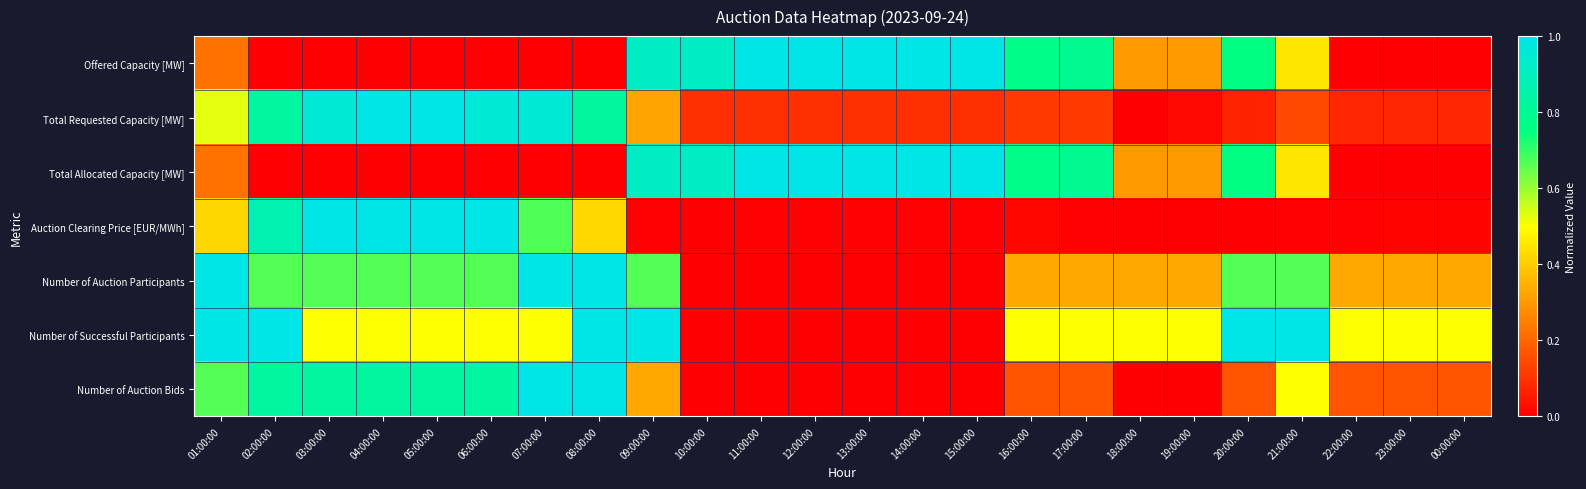

Reading left to right, what are all the values shown in this chart?

Offered Capacity [MW]: 01:00:00=0.2	02:00:00=0.0	03:00:00=0.0	04:00:00=0.0	05:00:00=0.0	06:00:00=0.0	07:00:00=0.0	08:00:00=0.0	09:00:00=0.9	10:00:00=0.9	11:00:00=1.0	12:00:00=1.0	13:00:00=1.0	14:00:00=1.0	15:00:00=1.0	16:00:00=0.8	17:00:00=0.8	18:00:00=0.3	19:00:00=0.3	20:00:00=0.8	21:00:00=0.5	22:00:00=0.0	23:00:00=0.0	00:00:00=0.0
Total Requested Capacity [MW]: 01:00:00=0.5	02:00:00=0.8	03:00:00=1.0	04:00:00=1.0	05:00:00=1.0	06:00:00=1.0	07:00:00=1.0	08:00:00=0.8	09:00:00=0.3	10:00:00=0.1	11:00:00=0.1	12:00:00=0.1	13:00:00=0.1	14:00:00=0.1	15:00:00=0.1	16:00:00=0.1	17:00:00=0.1	18:00:00=0.0	19:00:00=0.0	20:00:00=0.1	21:00:00=0.1	22:00:00=0.1	23:00:00=0.1	00:00:00=0.1
Total Allocated Capacity [MW]: 01:00:00=0.2	02:00:00=0.0	03:00:00=0.0	04:00:00=0.0	05:00:00=0.0	06:00:00=0.0	07:00:00=0.0	08:00:00=0.0	09:00:00=0.9	10:00:00=0.9	11:00:00=1.0	12:00:00=1.0	13:00:00=1.0	14:00:00=1.0	15:00:00=1.0	16:00:00=0.8	17:00:00=0.8	18:00:00=0.3	19:00:00=0.3	20:00:00=0.8	21:00:00=0.5	22:00:00=0.0	23:00:00=0.0	00:00:00=0.0
Auction Clearing Price [EUR/MWh]: 01:00:00=0.4	02:00:00=0.9	03:00:00=1.0	04:00:00=1.0	05:00:00=1.0	06:00:00=1.0	07:00:00=0.7	08:00:00=0.4	09:00:00=0.0	10:00:00=0.0	11:00:00=0.0	12:00:00=0.0	13:00:00=0.0	14:00:00=0.0	15:00:00=0.0	16:00:00=0.0	17:00:00=0.0	18:00:00=0.0	19:00:00=0.0	20:00:00=0.0	21:00:00=0.0	22:00:00=0.0	23:00:00=0.0	00:00:00=0.0
Number of Auction Participants: 01:00:00=1.0	02:00:00=0.7	03:00:00=0.7	04:00:00=0.7	05:00:00=0.7	06:00:00=0.7	07:00:00=1.0	08:00:00=1.0	09:00:00=0.7	10:00:00=0.0	11:00:00=0.0	12:00:00=0.0	13:00:00=0.0	14:00:00=0.0	15:00:00=0.0	16:00:00=0.3	17:00:00=0.3	18:00:00=0.3	19:00:00=0.3	20:00:00=0.7	21:00:00=0.7	22:00:00=0.3	23:00:00=0.3	00:00:00=0.3
Number of Successful Participants: 01:00:00=1.0	02:00:00=1.0	03:00:00=0.5	04:00:00=0.5	05:00:00=0.5	06:00:00=0.5	07:00:00=0.5	08:00:00=1.0	09:00:00=1.0	10:00:00=0.0	11:00:00=0.0	12:00:00=0.0	13:00:00=0.0	14:00:00=0.0	15:00:00=0.0	16:00:00=0.5	17:00:00=0.5	18:00:00=0.5	19:00:00=0.5	20:00:00=1.0	21:00:00=1.0	22:00:00=0.5	23:00:00=0.5	00:00:00=0.5
Number of Auction Bids: 01:00:00=0.7	02:00:00=0.8	03:00:00=0.8	04:00:00=0.8	05:00:00=0.8	06:00:00=0.8	07:00:00=1.0	08:00:00=1.0	09:00:00=0.3	10:00:00=0.0	11:00:00=0.0	12:00:00=0.0	13:00:00=0.0	14:00:00=0.0	15:00:00=0.0	16:00:00=0.2	17:00:00=0.2	18:00:00=0.0	19:00:00=0.0	20:00:00=0.2	21:00:00=0.5	22:00:00=0.2	23:00:00=0.2	00:00:00=0.2